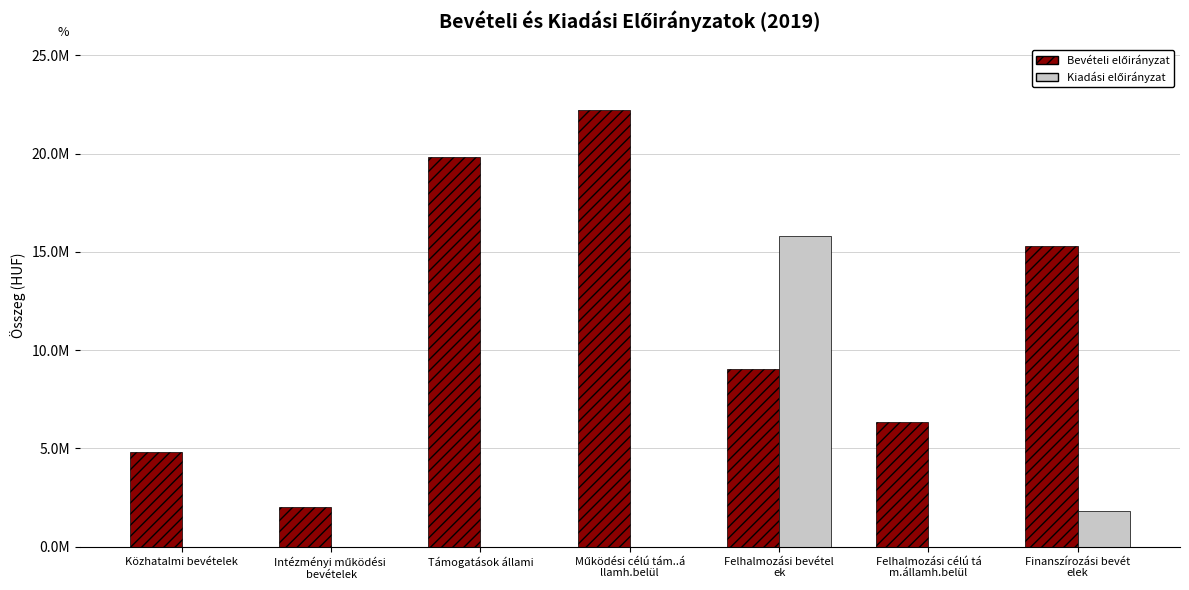

Does the chart contain stacked bars?

No